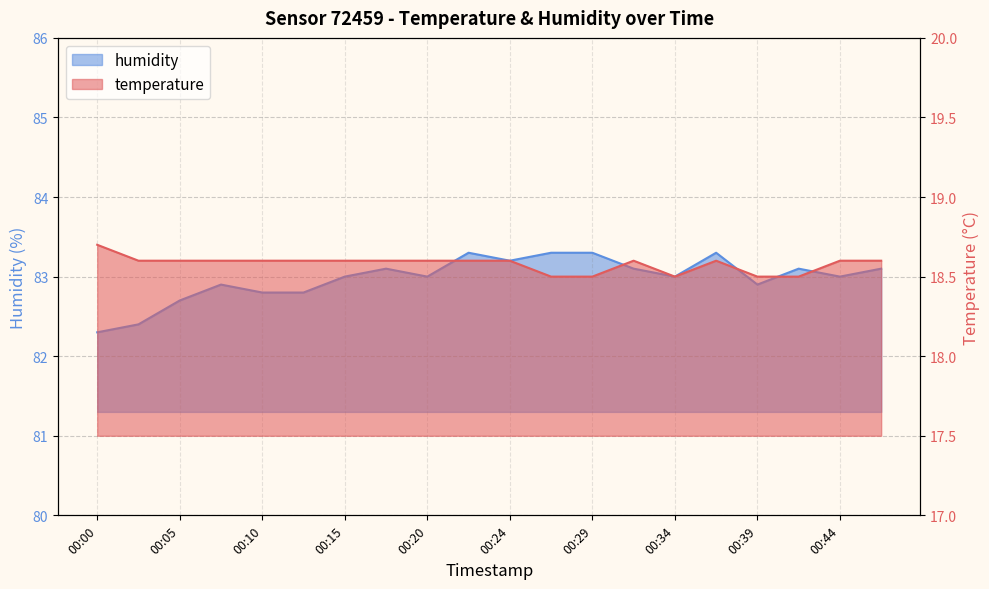

What is the value of the temperature point at the 20th from the left?

18.6